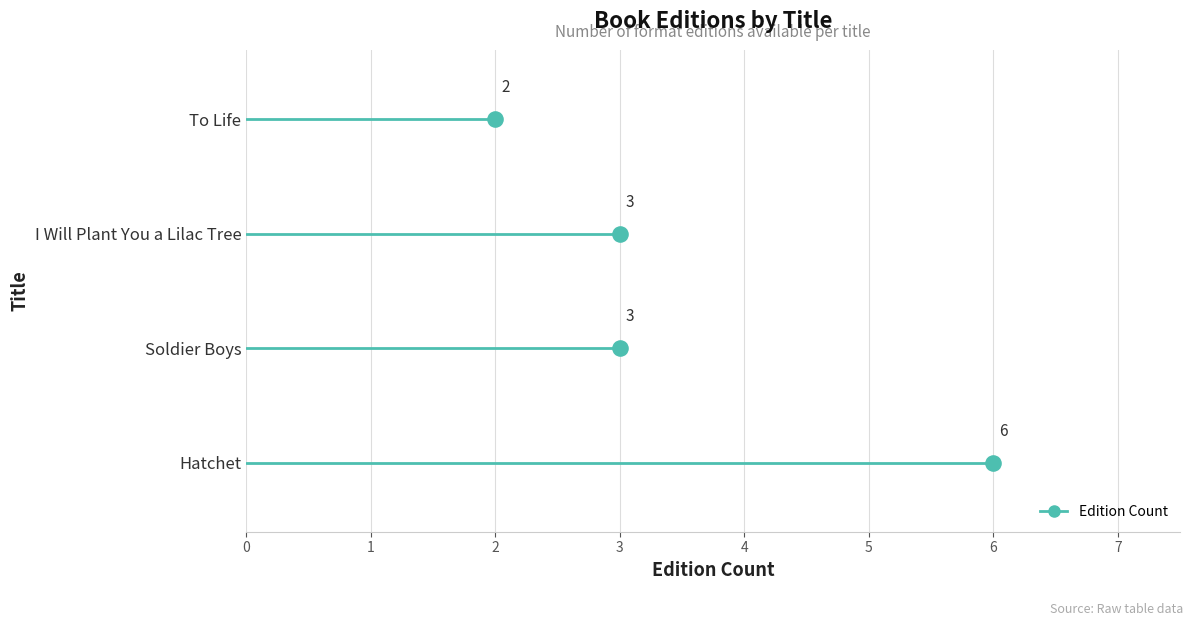

Approximately how many times larger is the value at To Life compared to Hatchet?

0.3